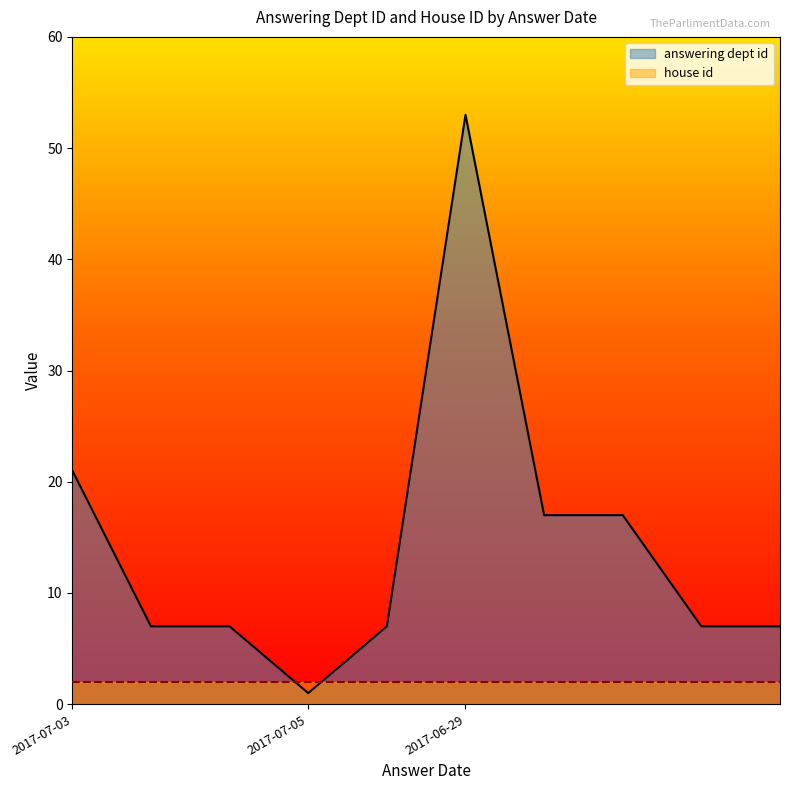

Does the chart have visible grid lines?

No